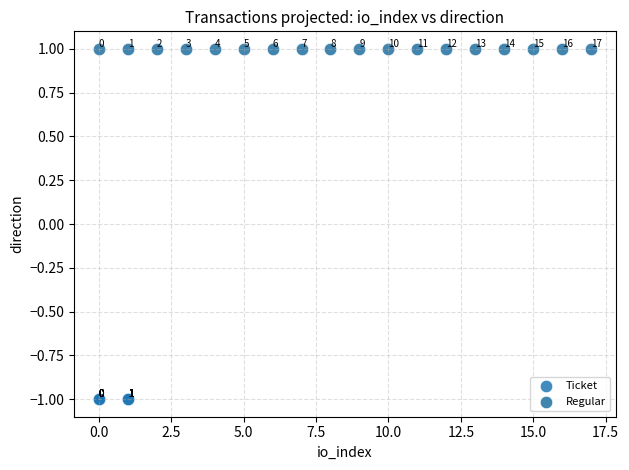

Which series contains the lowest Y value?

Ticket